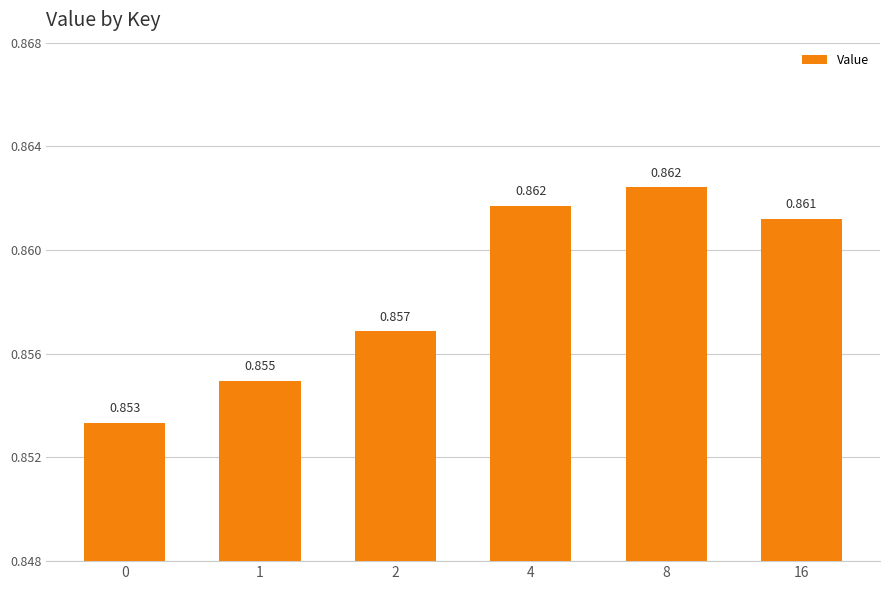

What is the approximate value at 0?

0.9